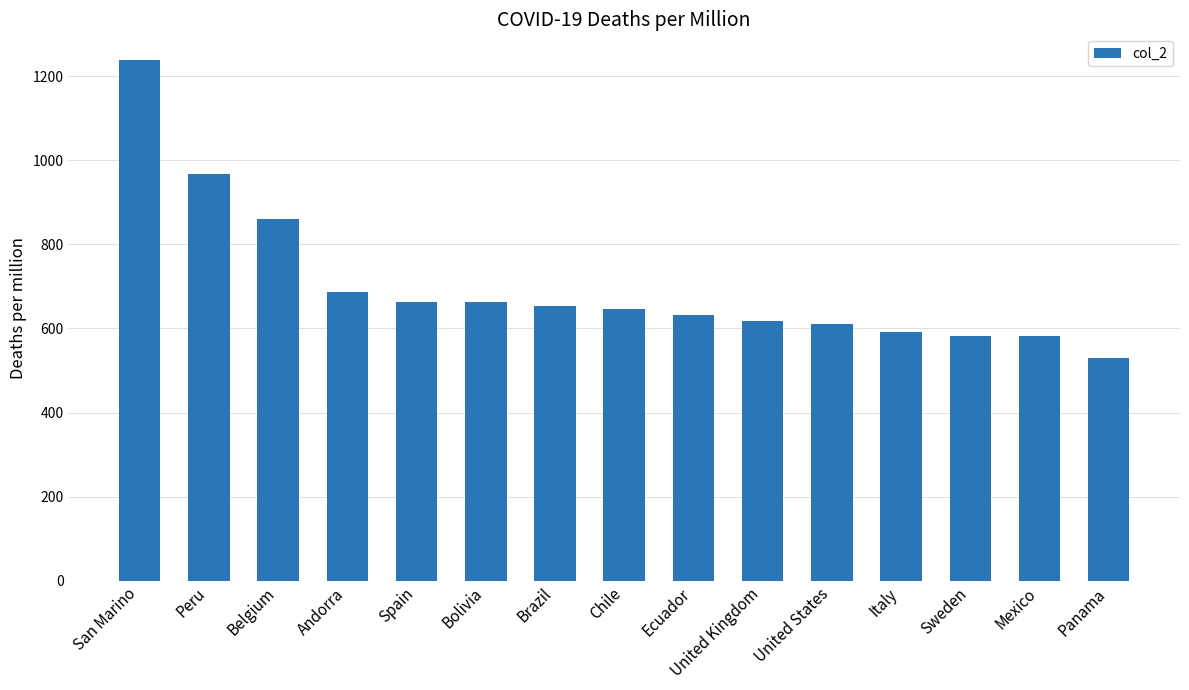

Which category has the lowest value across all series?

Panama